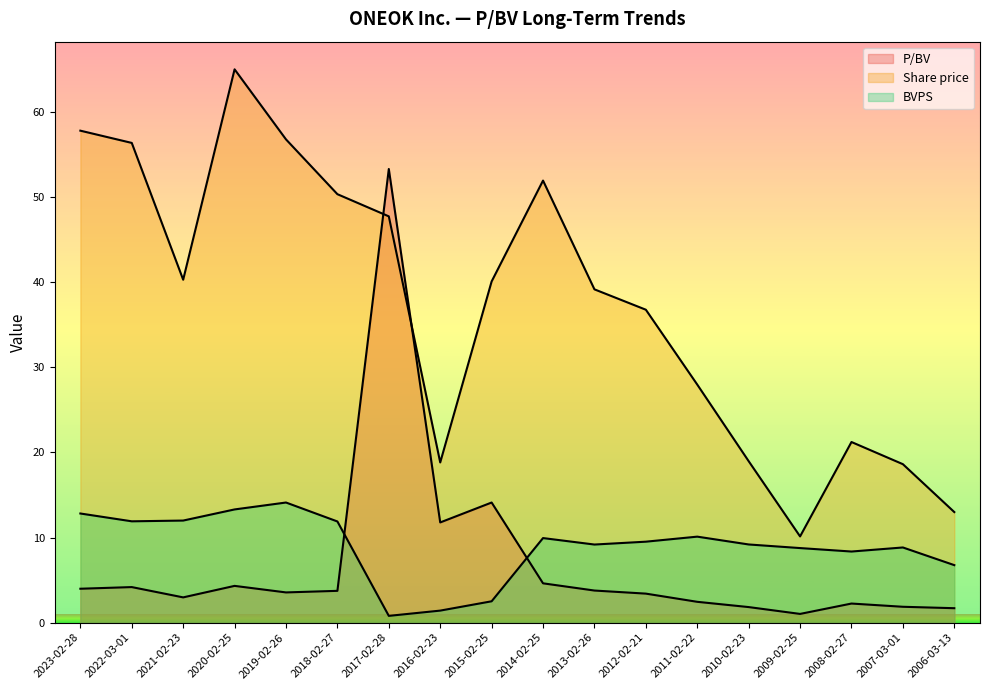

At which label does Share price reach its peak?

2020-02-25